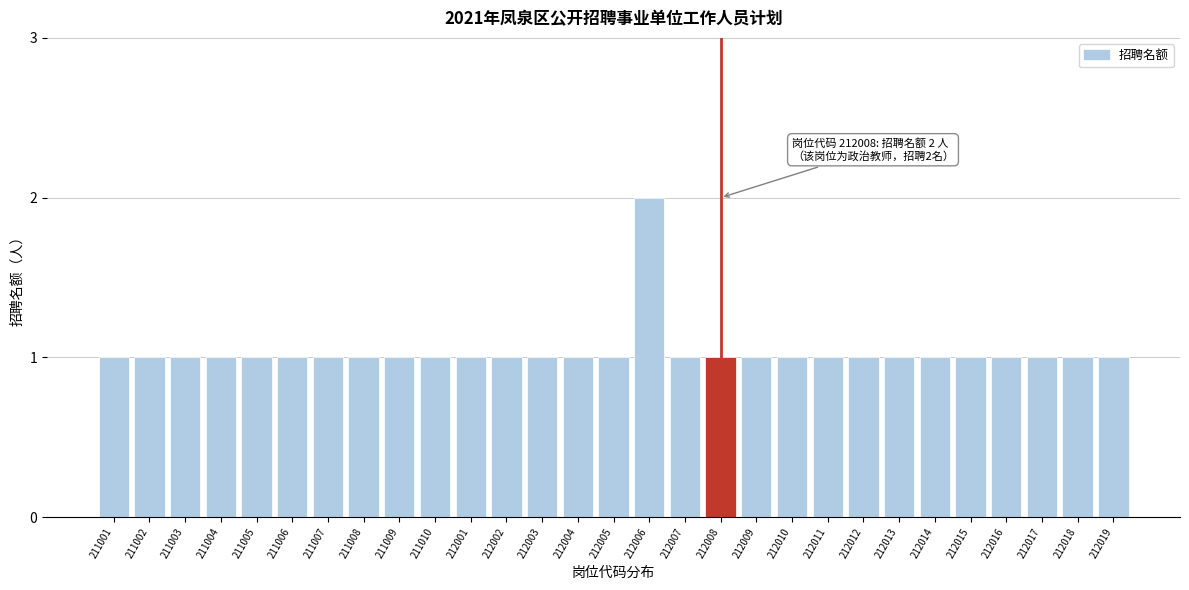

Reading right to left, list all the values displayed in this chart.

1	1	1	1	1	1	1	1	1	1	1	1	1	2	1	1	1	1	1	1	1	1	1	1	1	1	1	1	1